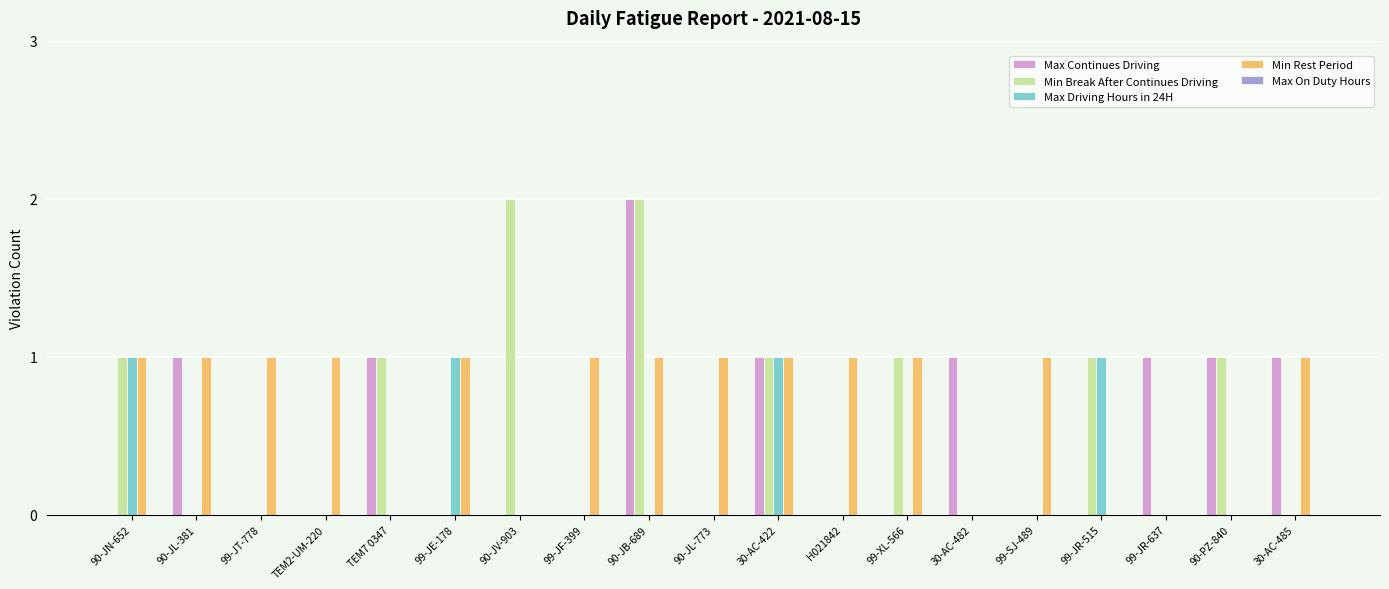

What is the sum of all Max Driving Hours in 24H values?

4